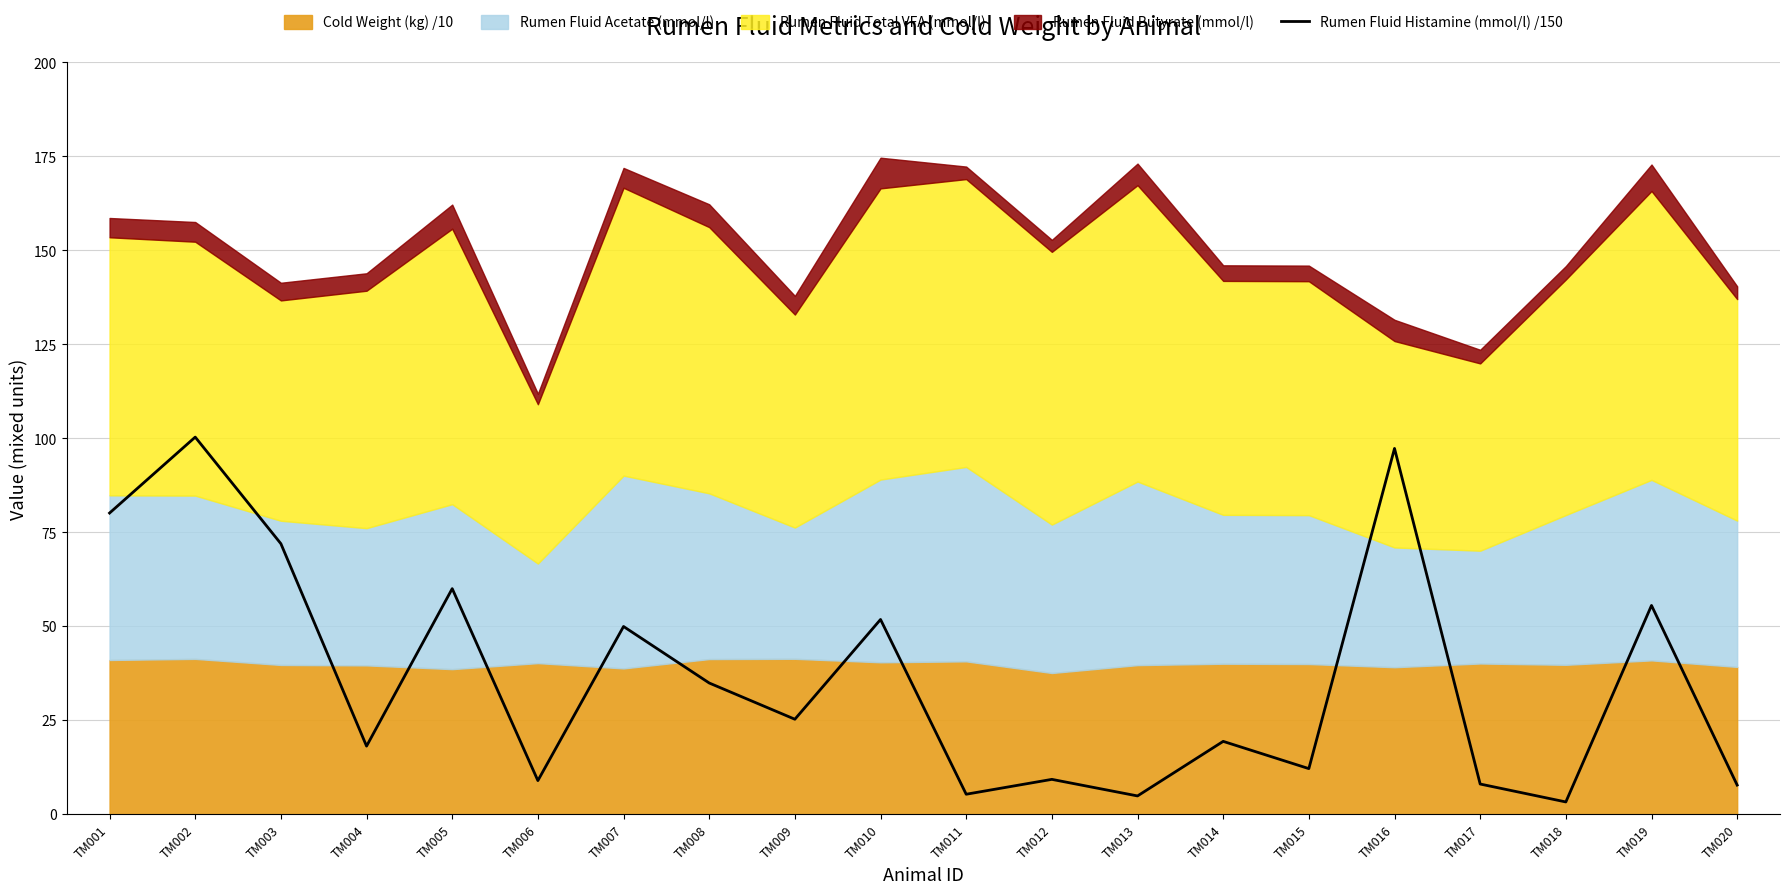

Reading left to right, list all the values displayed in this chart.

80.1	100.3	72.0	18.1	60.0	8.9	49.9	34.9	25.3	51.8	5.3	9.3	4.9	19.4	12.1	97.3	8.0	3.3	55.5	7.8